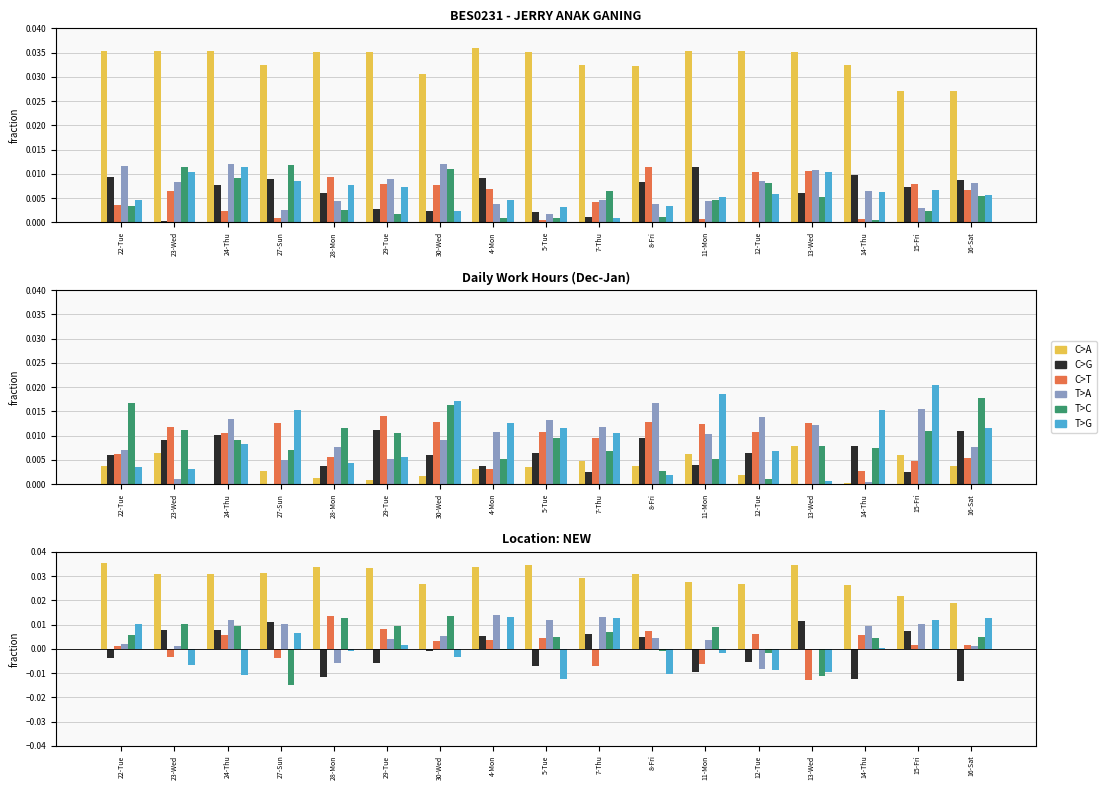

What are all the series names shown in the legend?

C>A, C>G, C>T, T>A, T>C, T>G